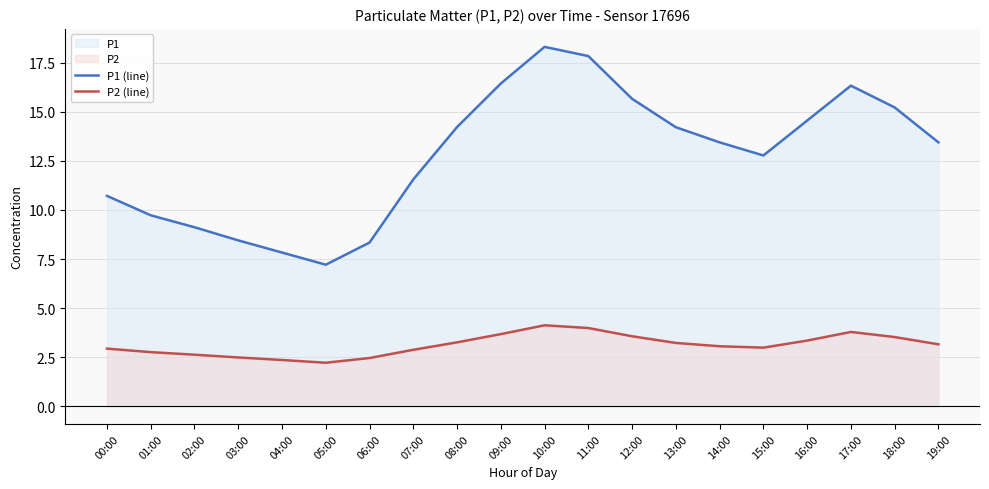

Reading left to right, extract all data points from this chart.

P1 (line): 10.7	9.7	9.1	8.4	7.8	7.2	8.3	11.6	14.2	16.4	18.3	17.9	15.7	14.2	13.4	12.8	14.6	16.3	15.2	13.4
P2 (line): 2.9	2.8	2.6	2.5	2.4	2.2	2.5	2.9	3.2	3.7	4.1	4.0	3.6	3.2	3.0	3.0	3.3	3.8	3.5	3.1